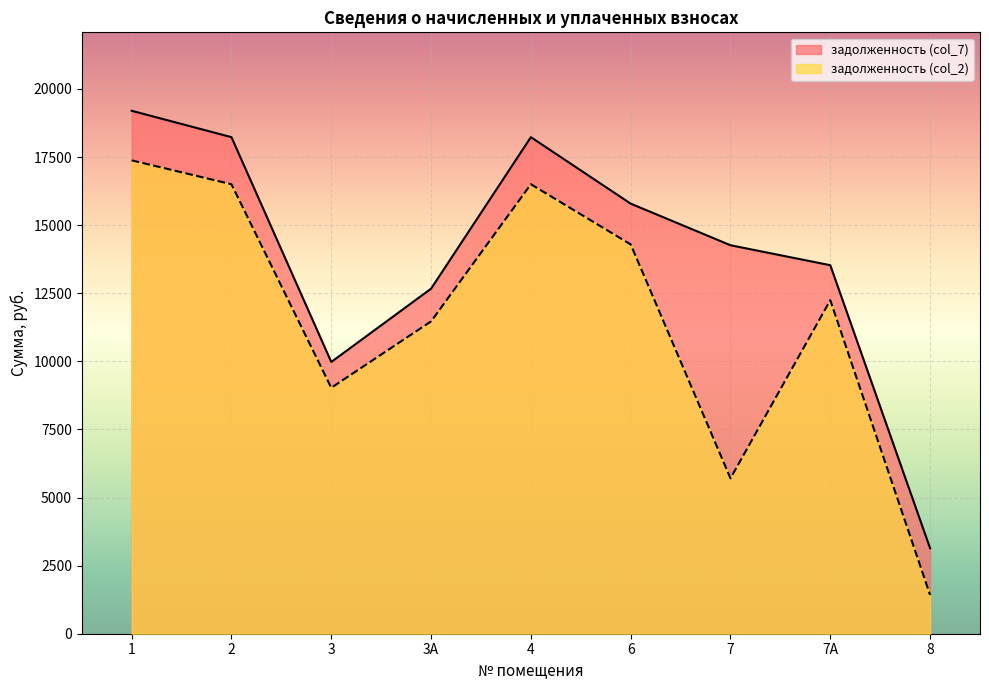

How many data points in задолженность (col_2) are less than 12246?

4